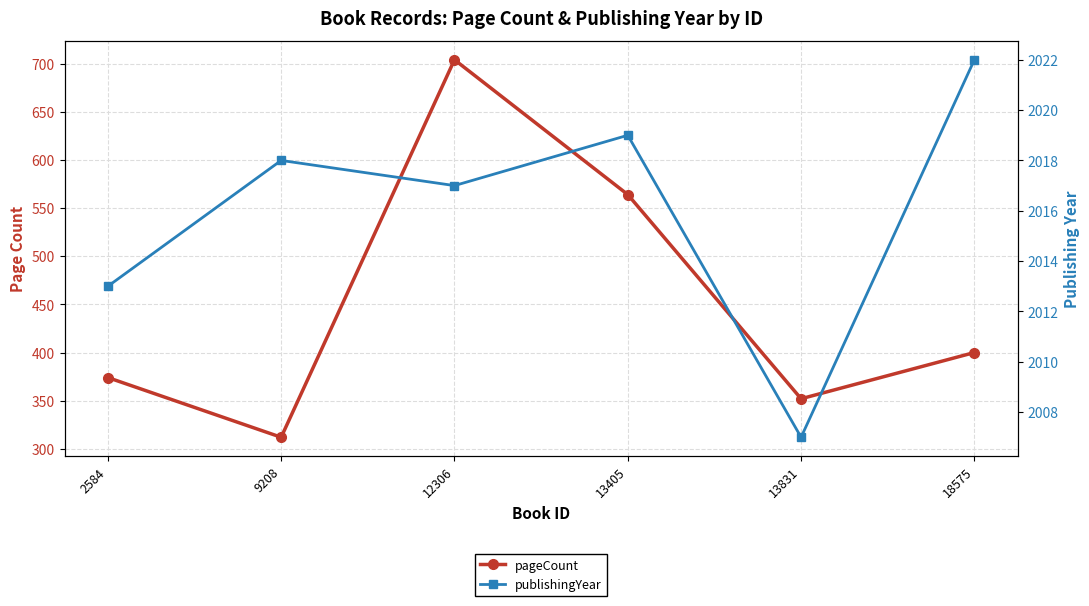

Reading left to right, extract all data points from this chart.

pageCount: 374	312	704	564	352	400
publishingYear: 2013	2018	2017	2019	2007	2022